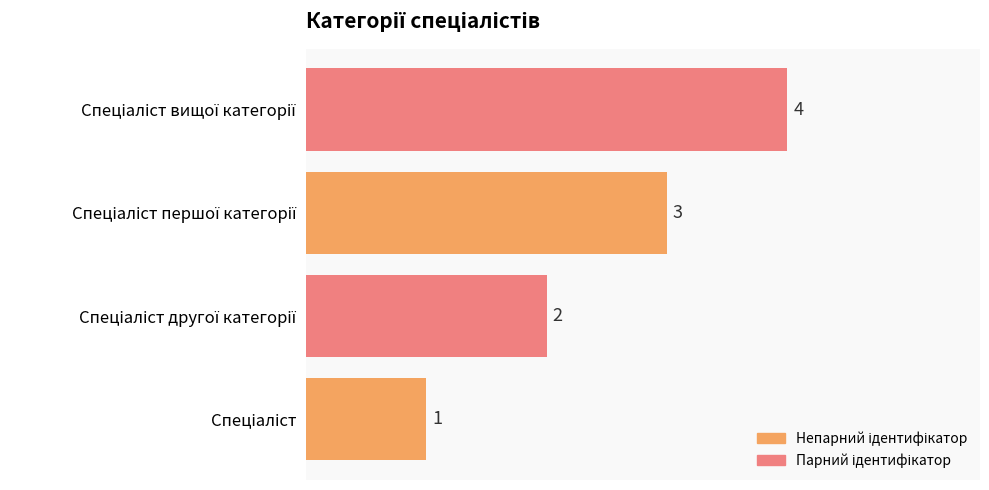

What is the difference between the maximum and minimum values?

3